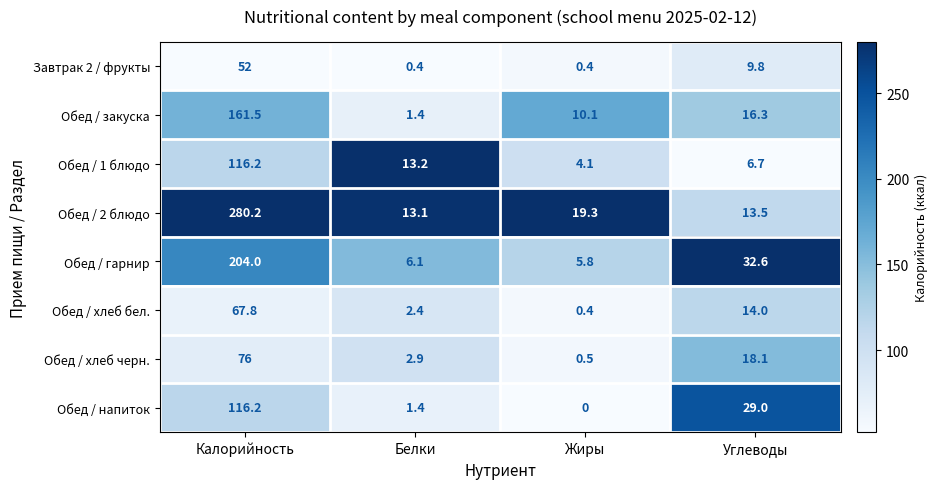

The Обед / гарнир series shows 5.8 at Жиры. True or false?

True